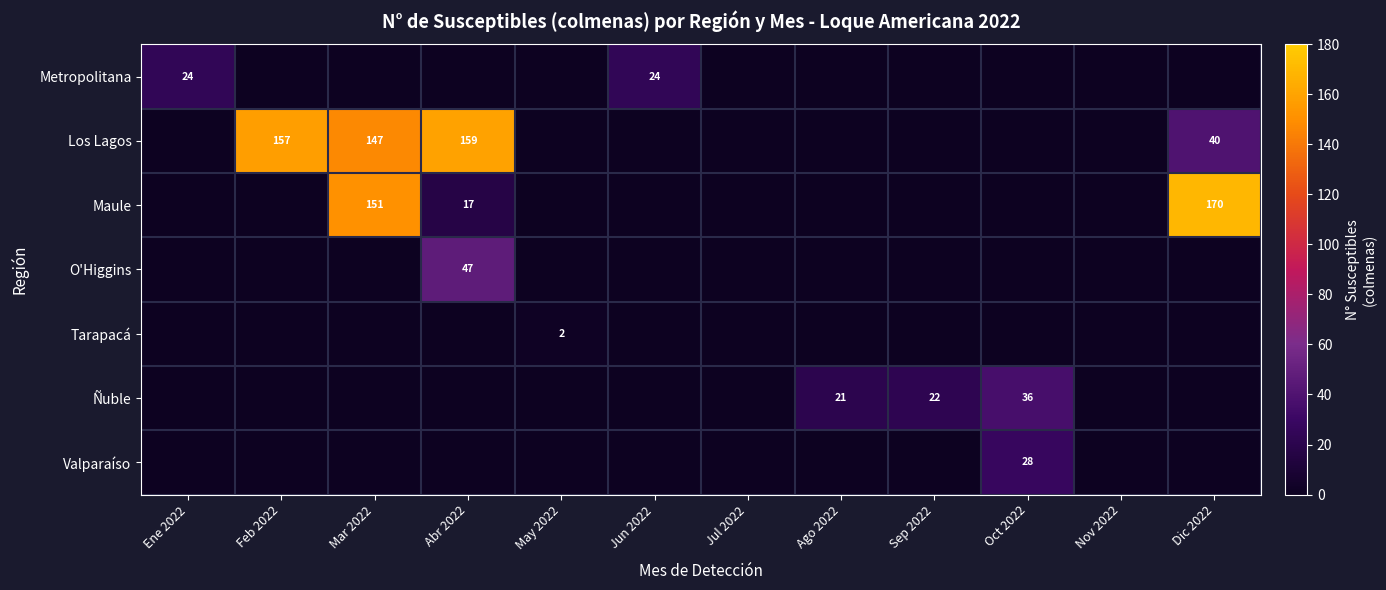

The value of Ñuble at Jul 2022 is -1. True or false?

True